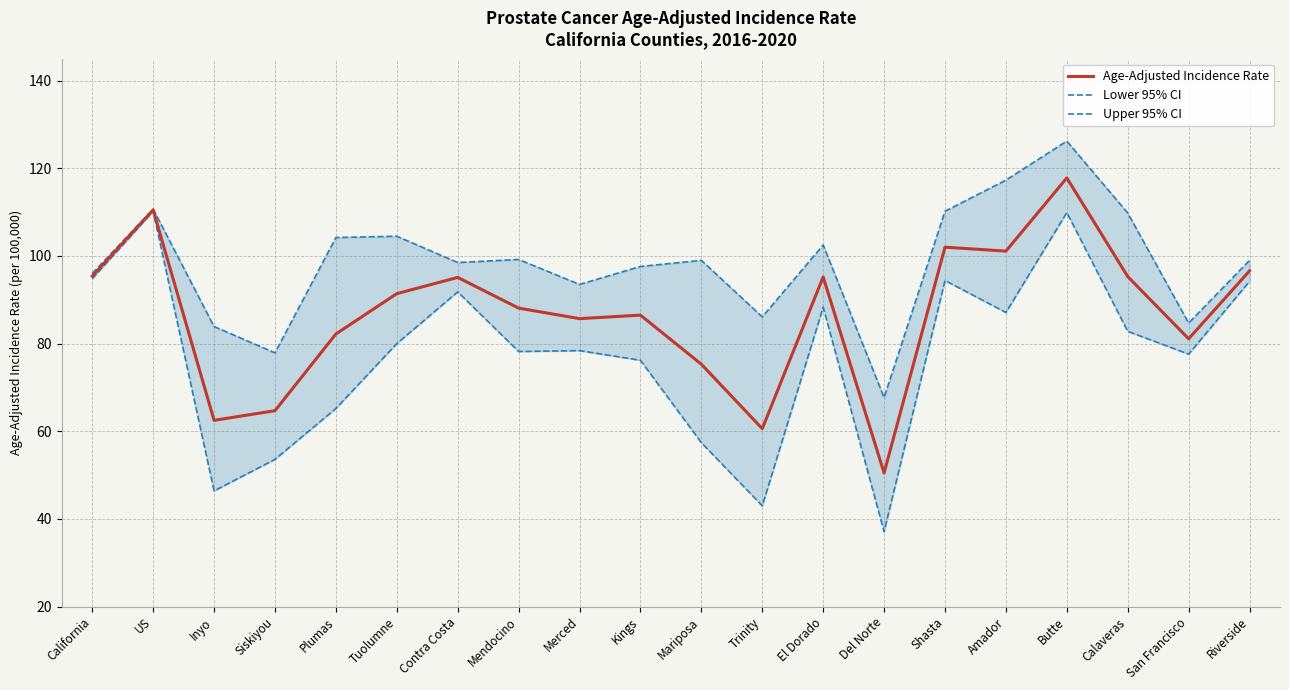

How many values in the Age-Adjusted Incidence Rate series are below 91?

10